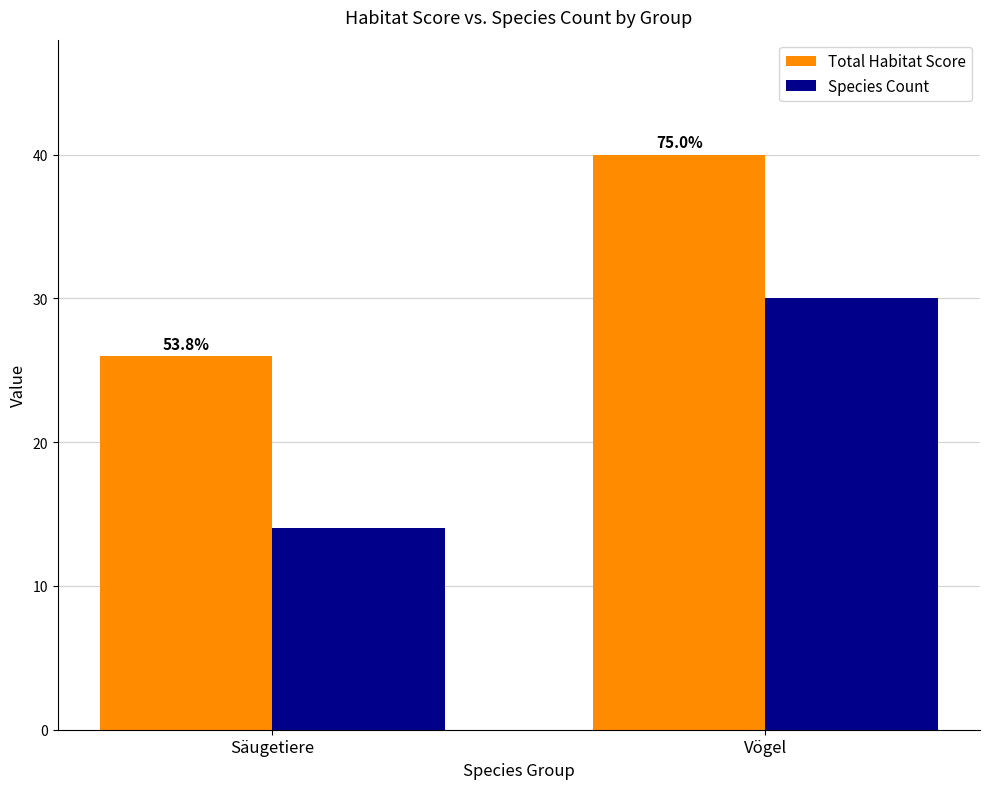

Between Säugetiere and Vögel, which is larger?

Vögel